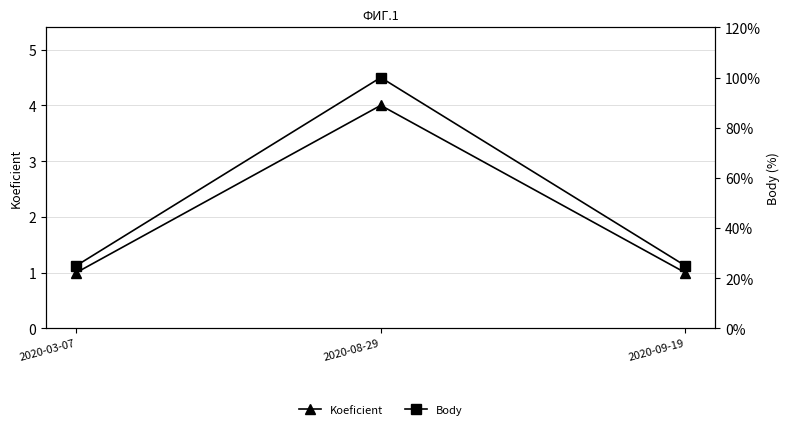

Which series has the widest spread of values?

Body